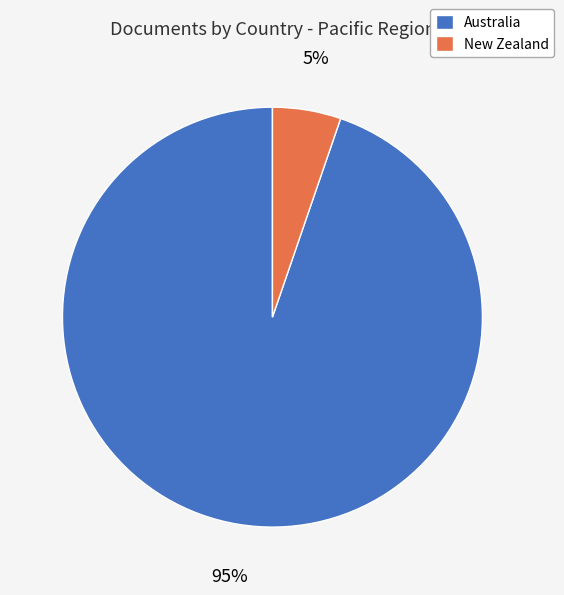

Which has a higher value, Australia or New Zealand?

Australia